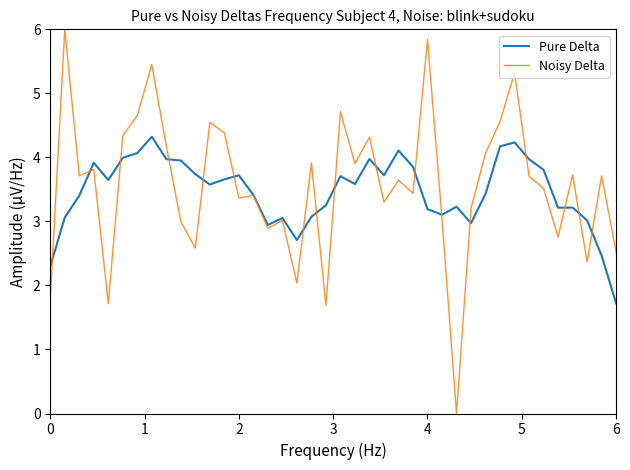

What is the maximum value shown in the chart?

6.0